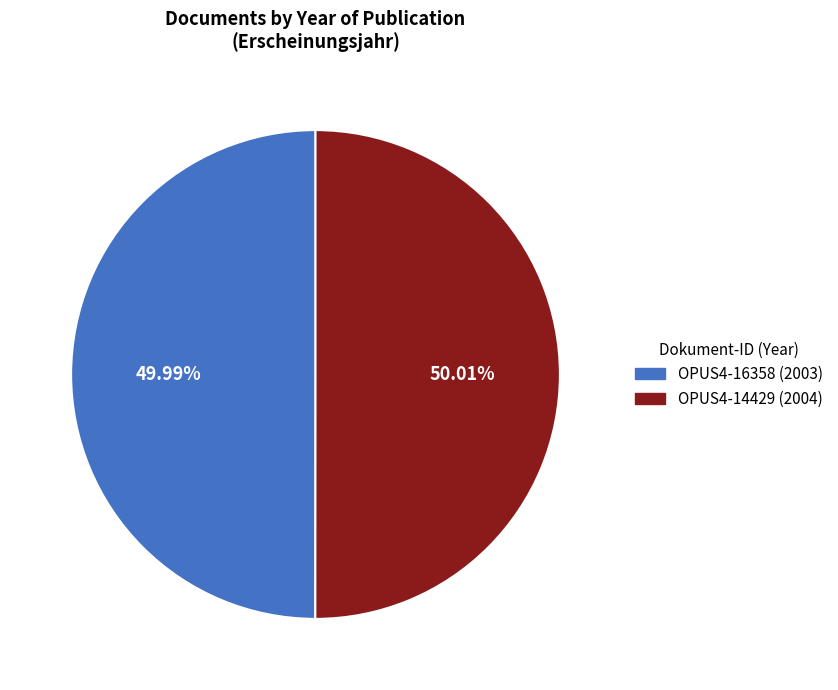

What percentage is the OPUS4-16358 slice, to the nearest percent?

50%